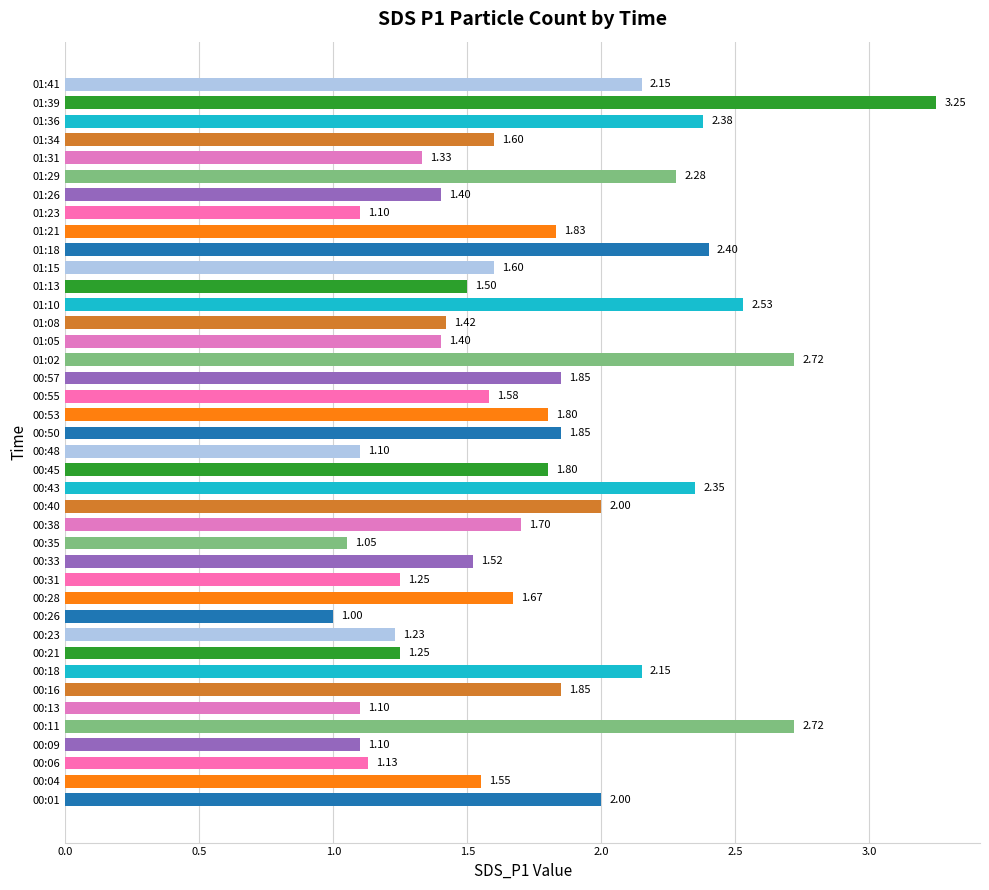

How many bars are there in total?

40